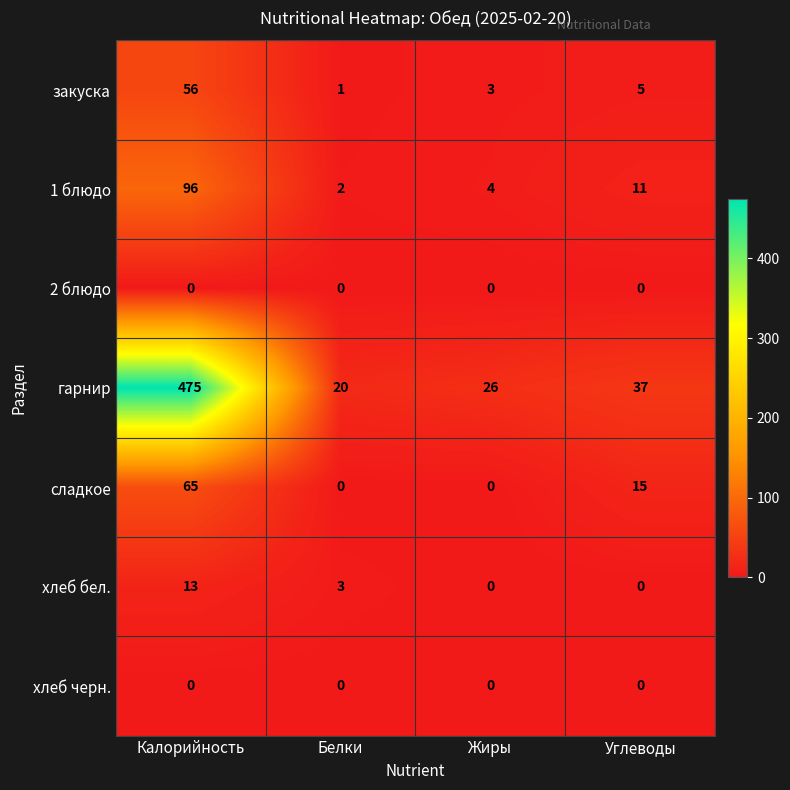

At how many categories does at least one series exceed 174?

1